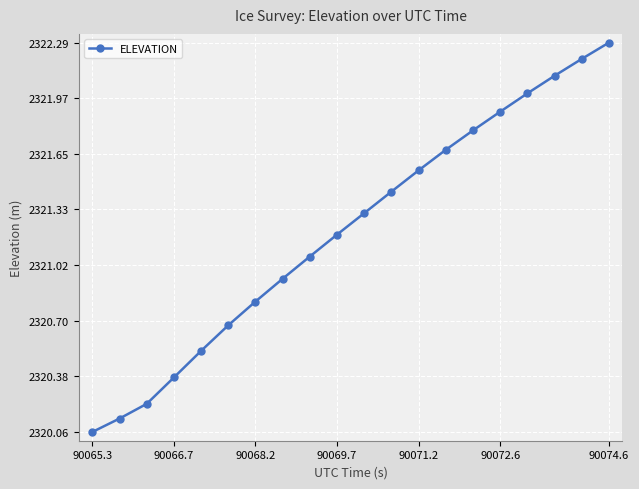

What is the sum of all values?

46424.2